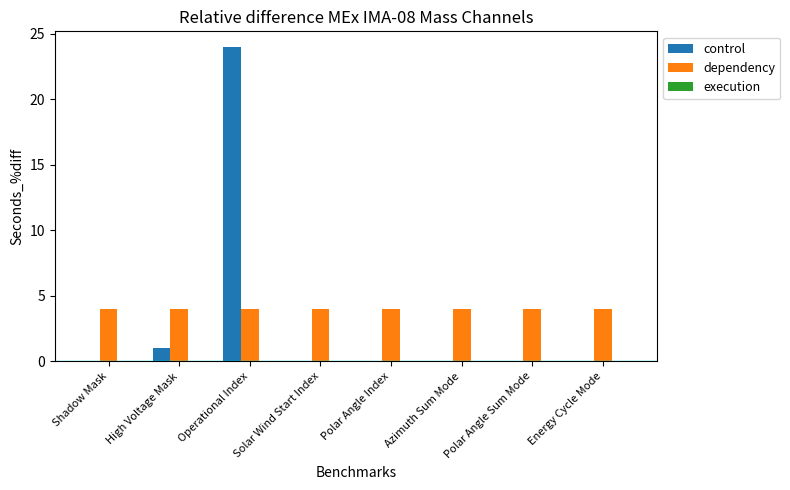

Which category has the highest value in the control series?

Operational Index